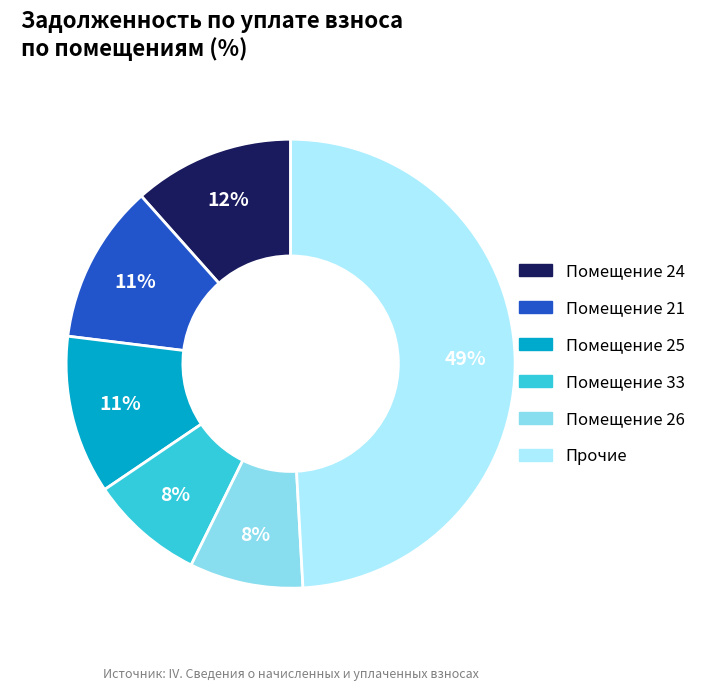

To the nearest percent, what is the difference between the largest and smallest slice percentages?

41%